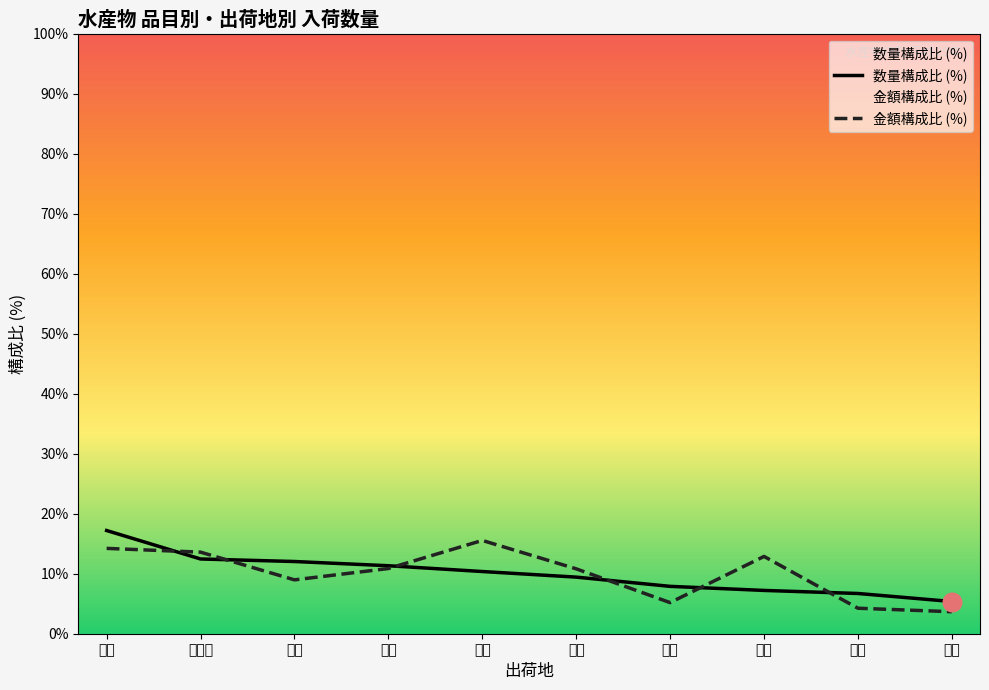

At which category is the sum across all series the highest?

三重